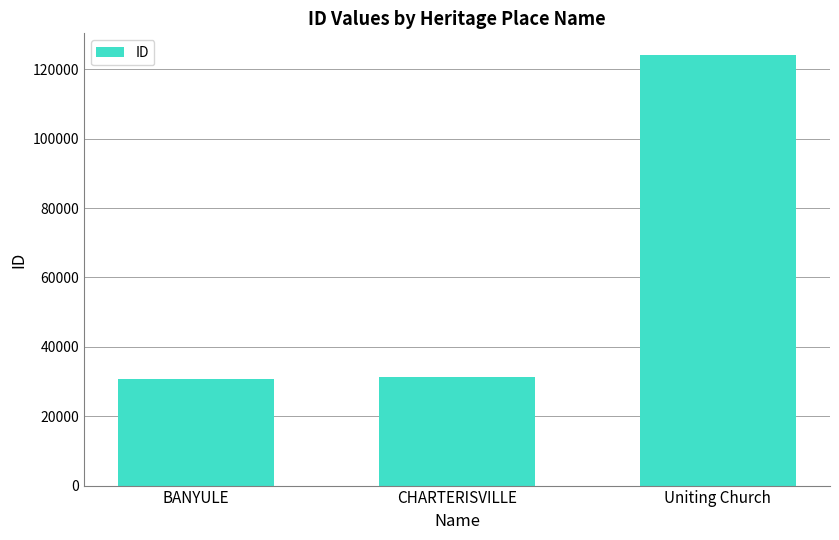

What is the value of the 1st bar from the left?

30822